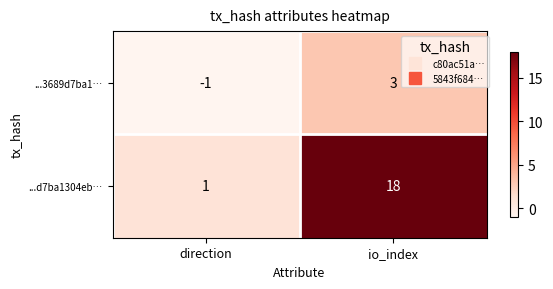

Reading left to right, transcribe all the data shown in this chart.

...3689d7ba1…: -1	3
...d7ba1304eb…: 1	18